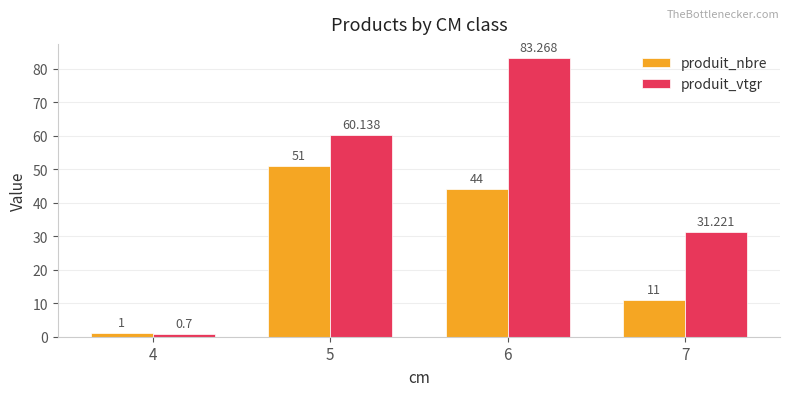

Reading right to left, extract all data points from this chart.

produit_nbre: 11.0	44.0	51.0	1.0
produit_vtgr: 31.2	83.3	60.1	0.7